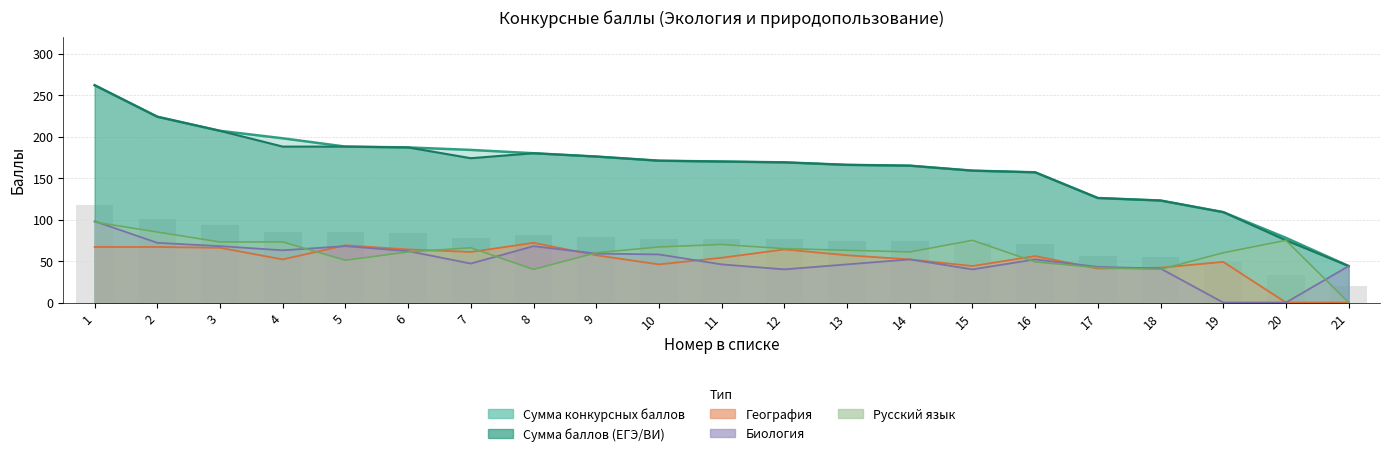

Which series has the largest range (max minus min)?

Сумма конкурсных баллов